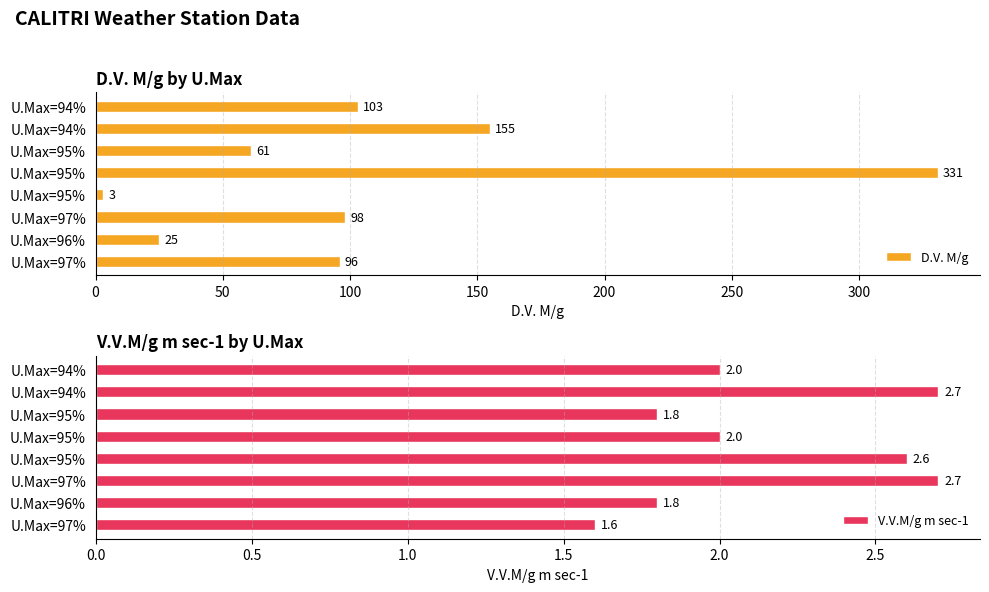

What are all the series names shown in the legend?

D.V. M/g, V.V.M/g m sec-1